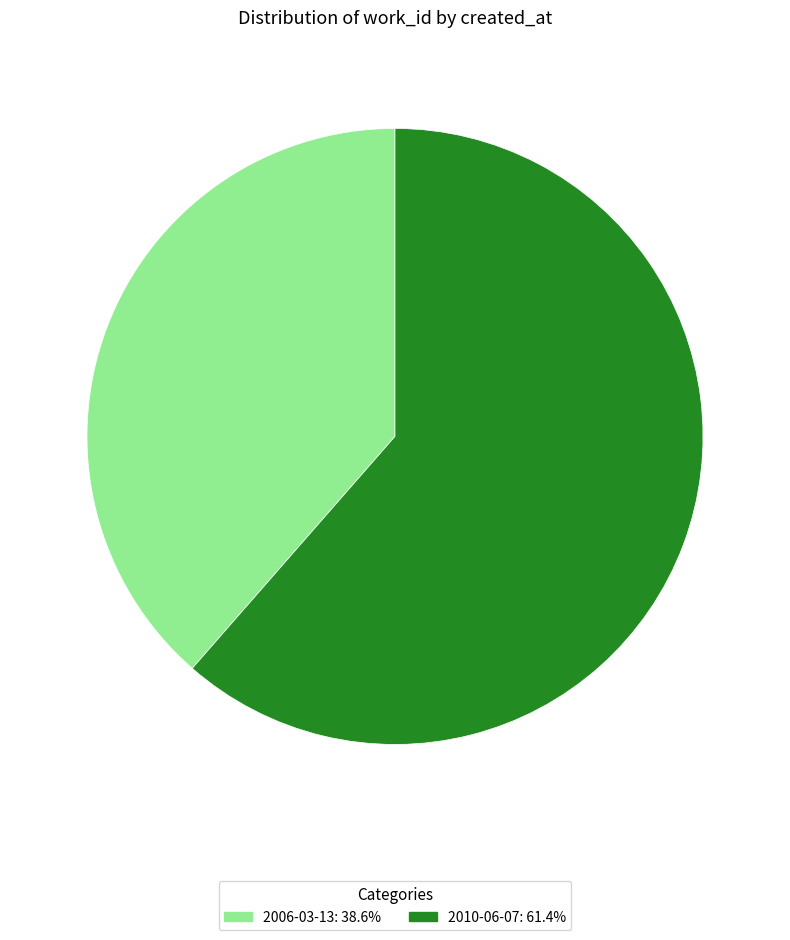

The 2006-03-13 slice represents 39% of the pie. True or false?

True